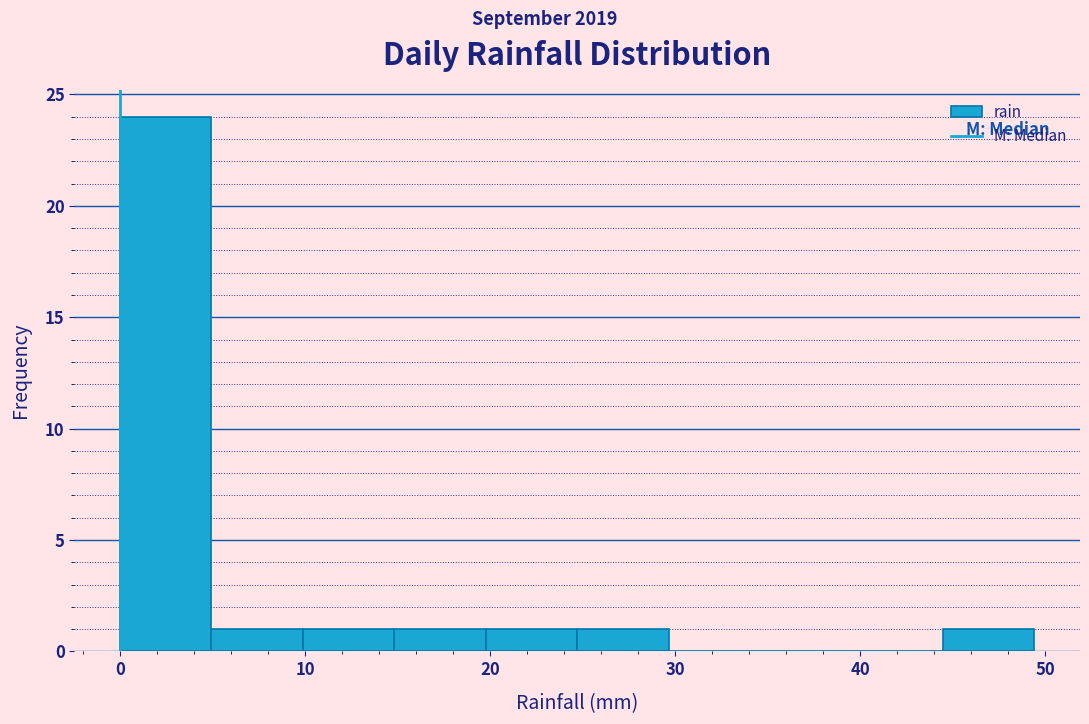

How tall is the bar that spans 20 to 25 on the x-axis? Neither the bar edges nor the heights are printed on the chart, so give them approximately, as read against the axes.

1